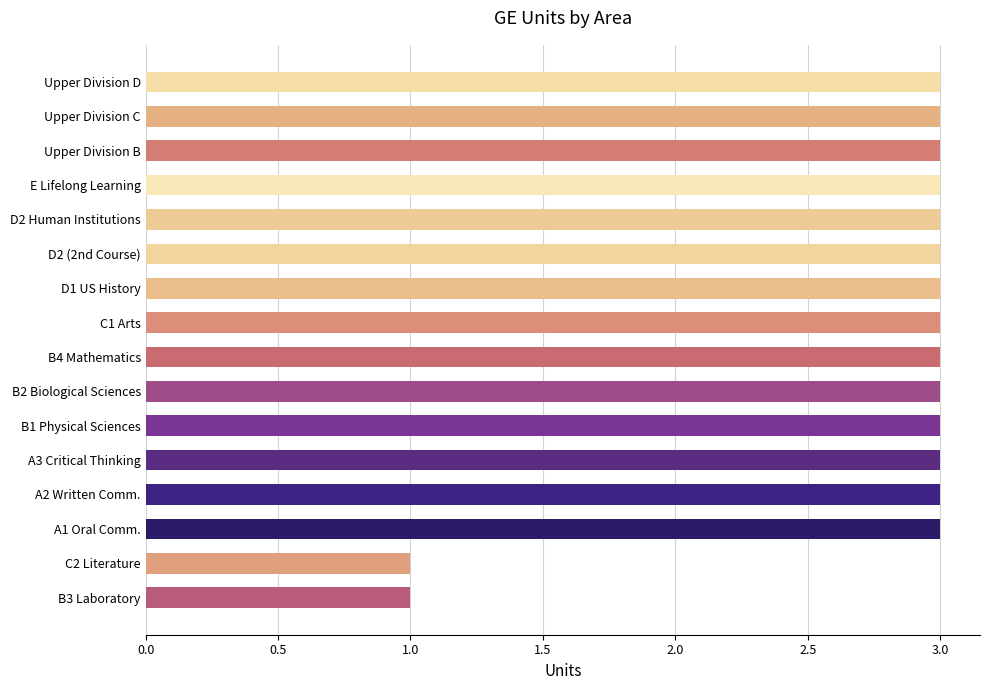

What is the ratio of the value at Upper Division C to the value at A3 Critical Thinking?

1.0